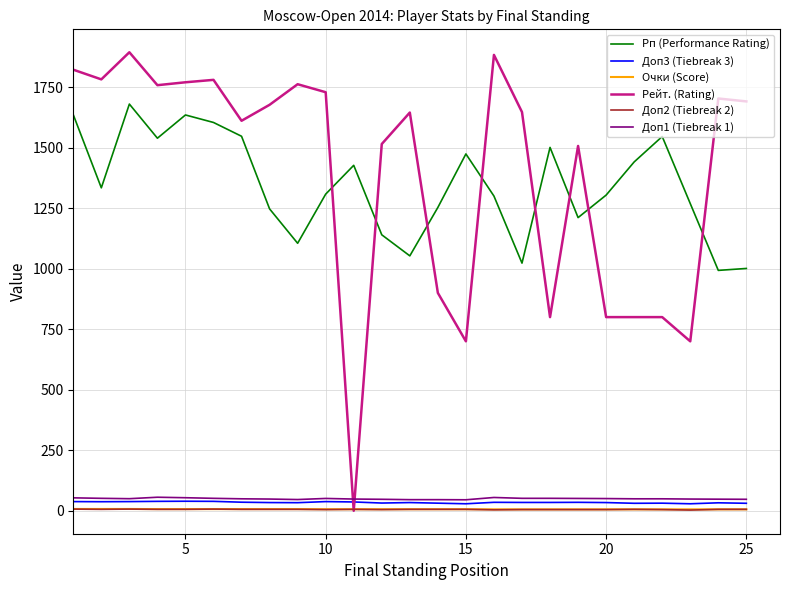

How many lines are shown in the chart?

6